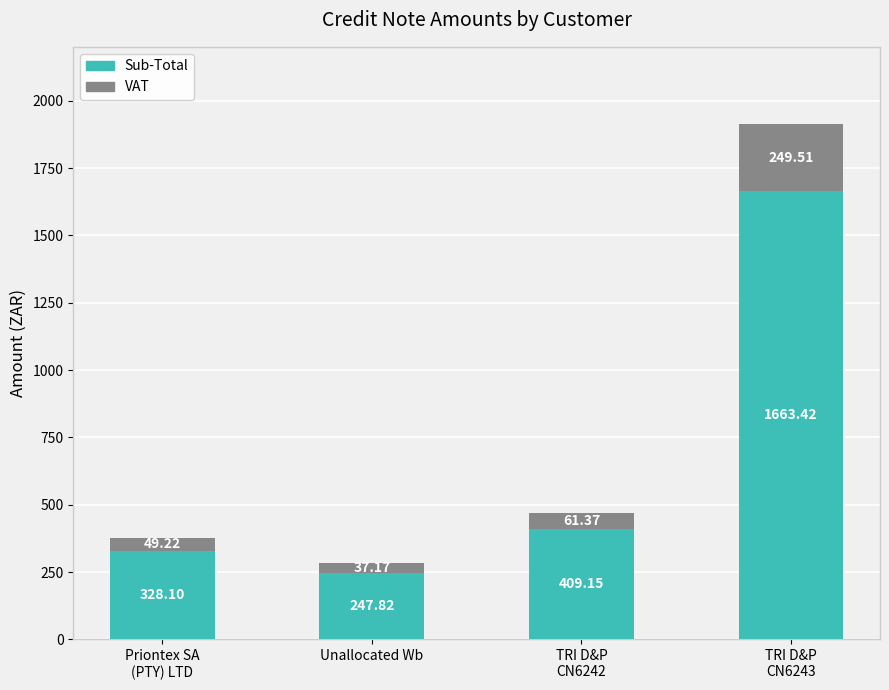

Is it true that Sub-Total equals 1663.4 at TRI D&P
CN6243?

True